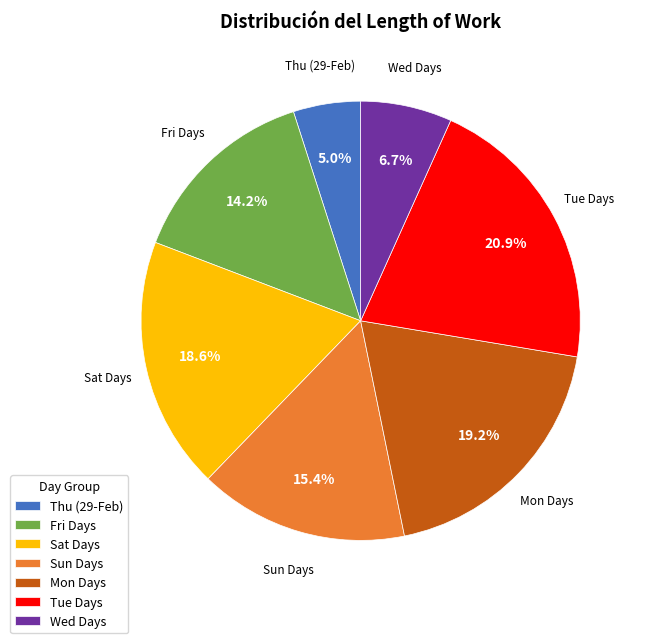

Which category has the biggest portion of the pie?

Tue Days